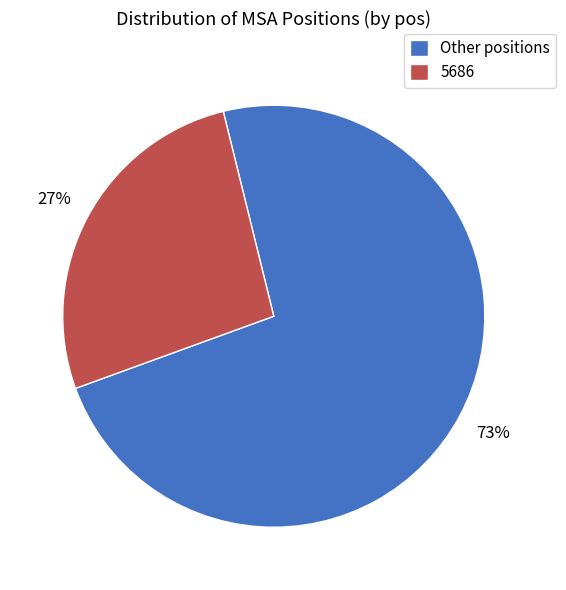

True or false: 5686 accounts for 40% of the total.

False